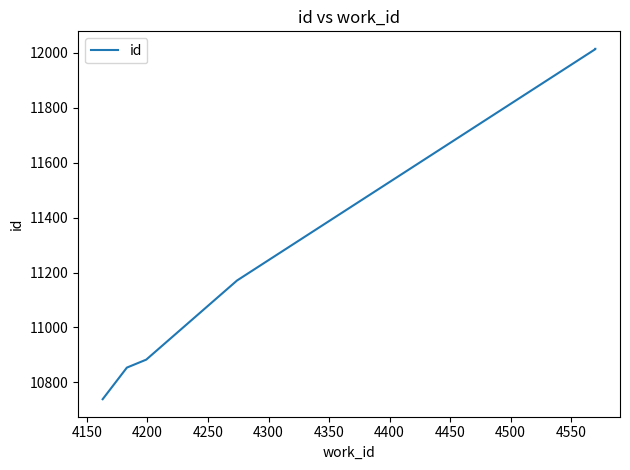

The value at 4200 is 10883. True or false?

True